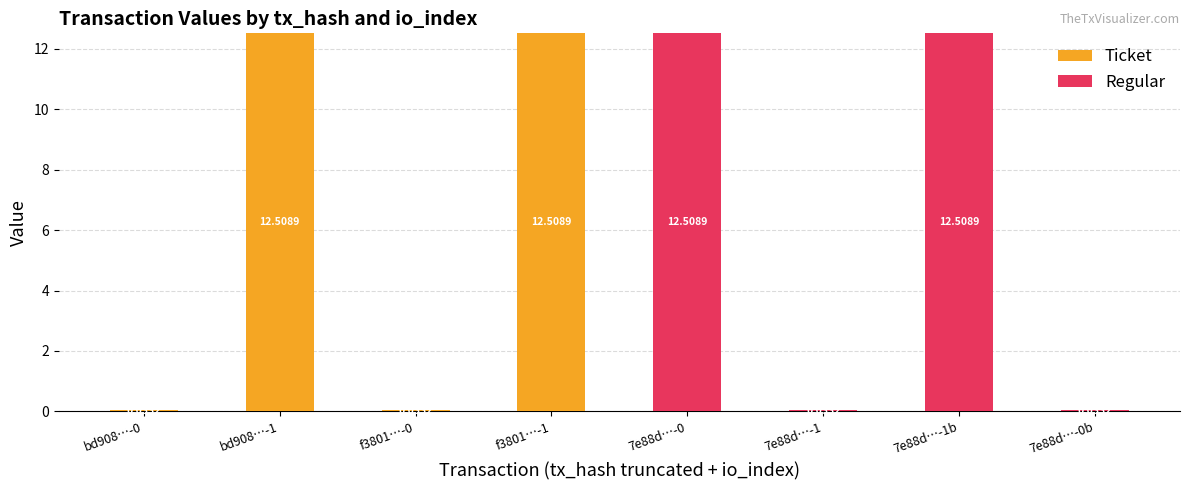

What is the total value across all series at bd908…-1?

12.5